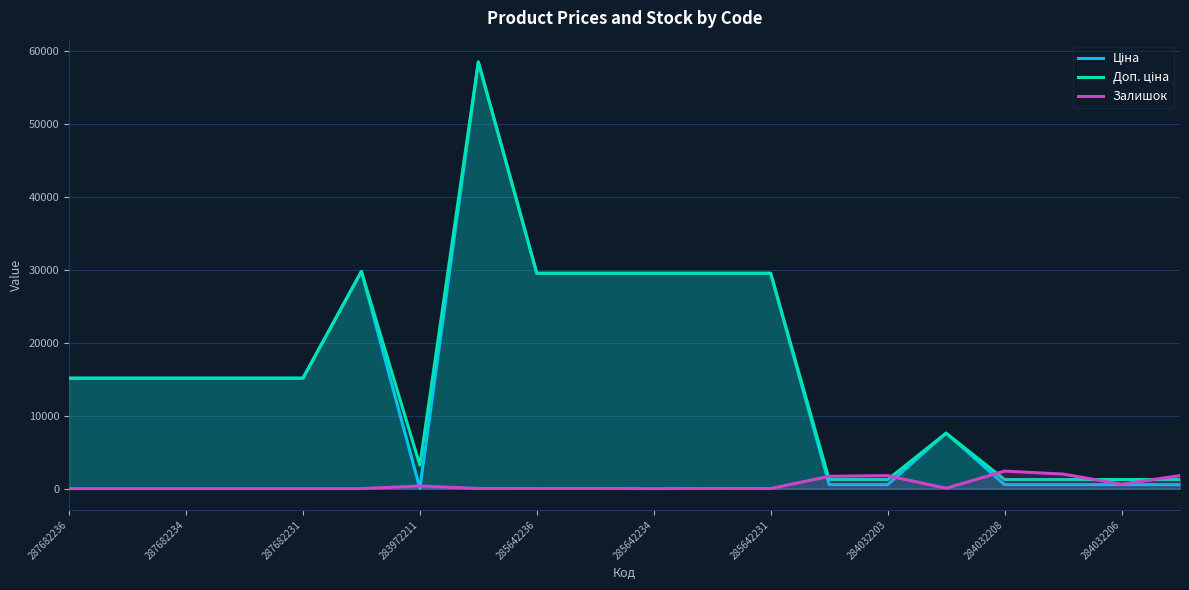

How many lines are shown in the chart?

3